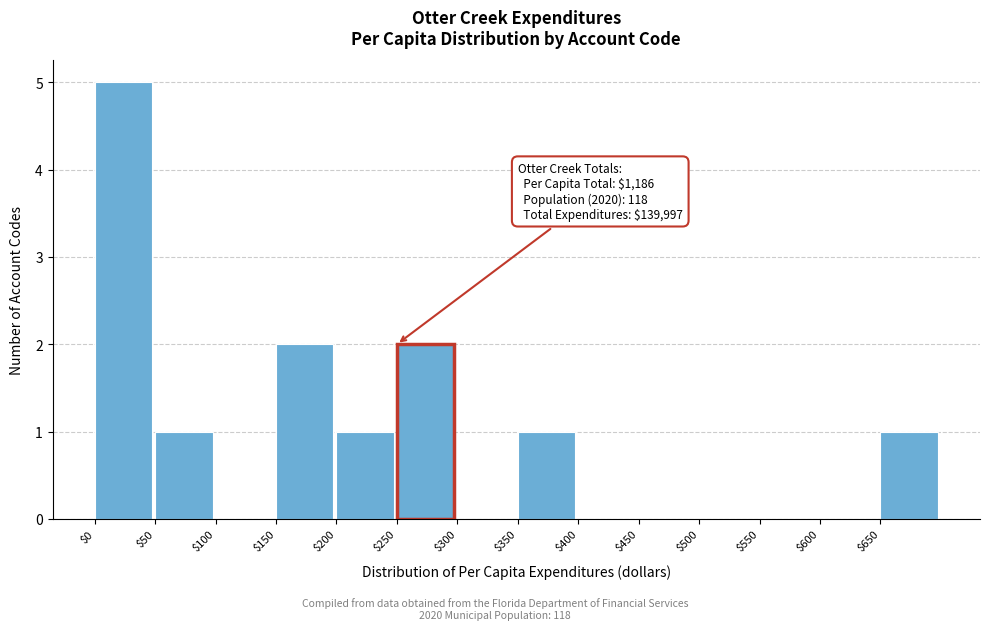

Over which range of the x-axis is the bar tallest?

0 to 50